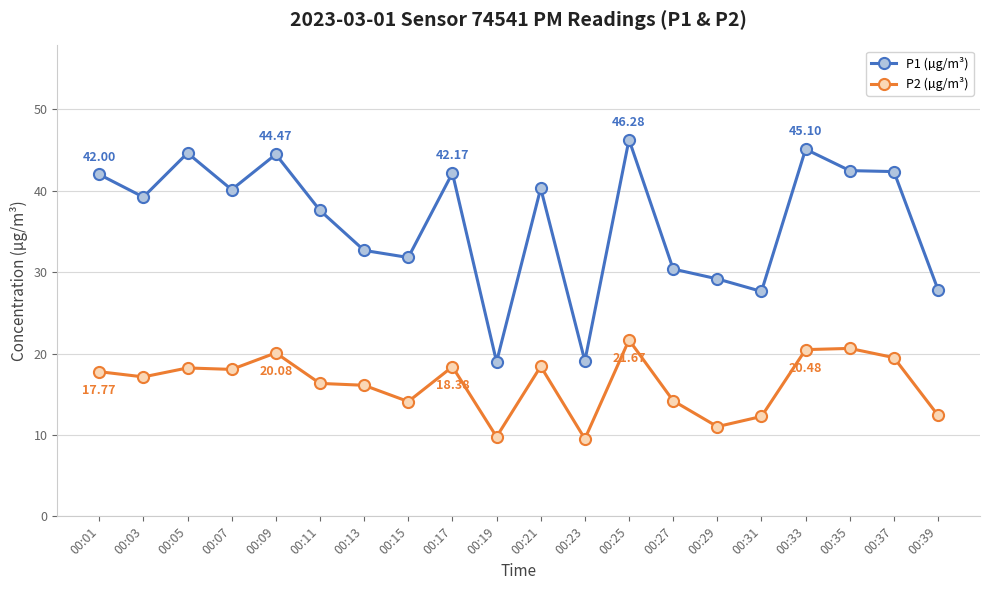

True or false: P2 (µg/m³) and P1 (µg/m³) intersect in this chart.

False